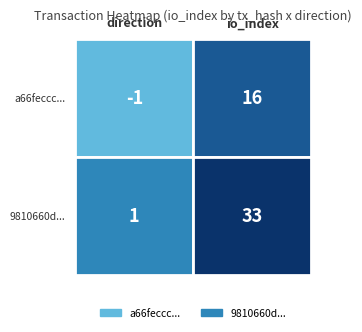

What is the average value of the a66feccc series?

8